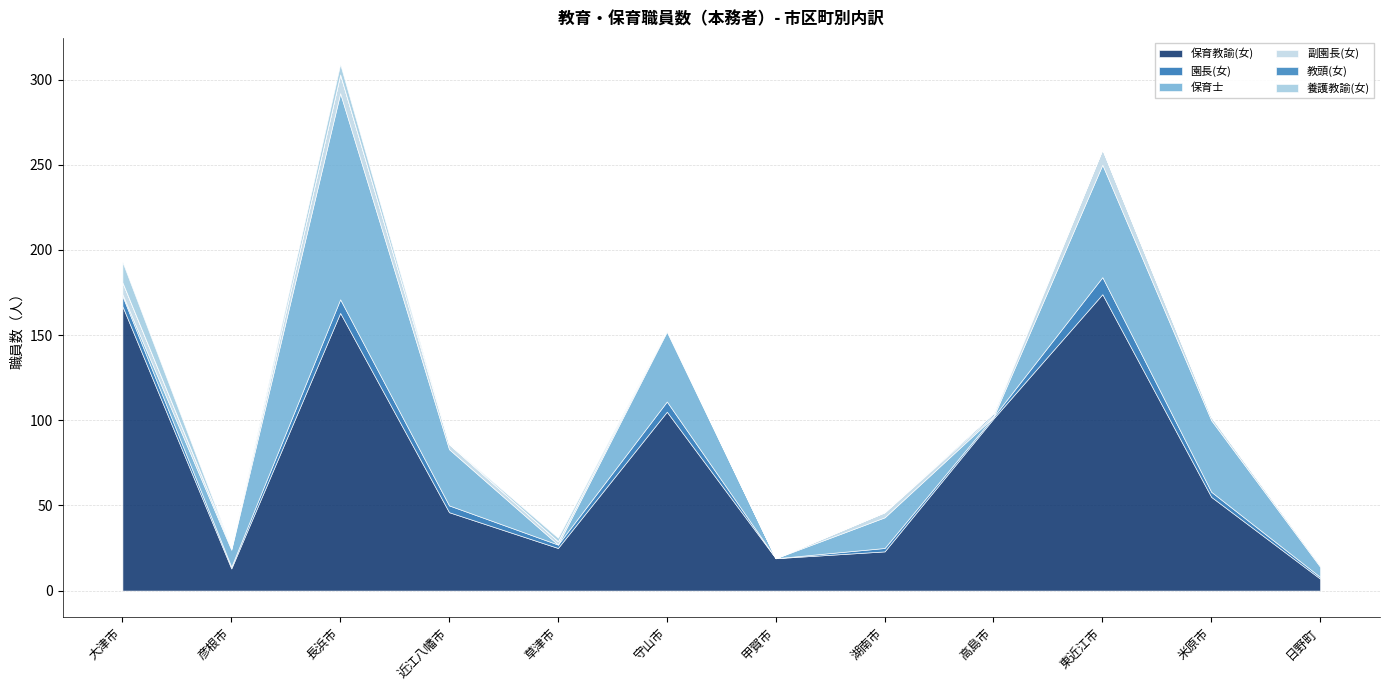

The 副園長(女) series shows 1 at 草津市. True or false?

False